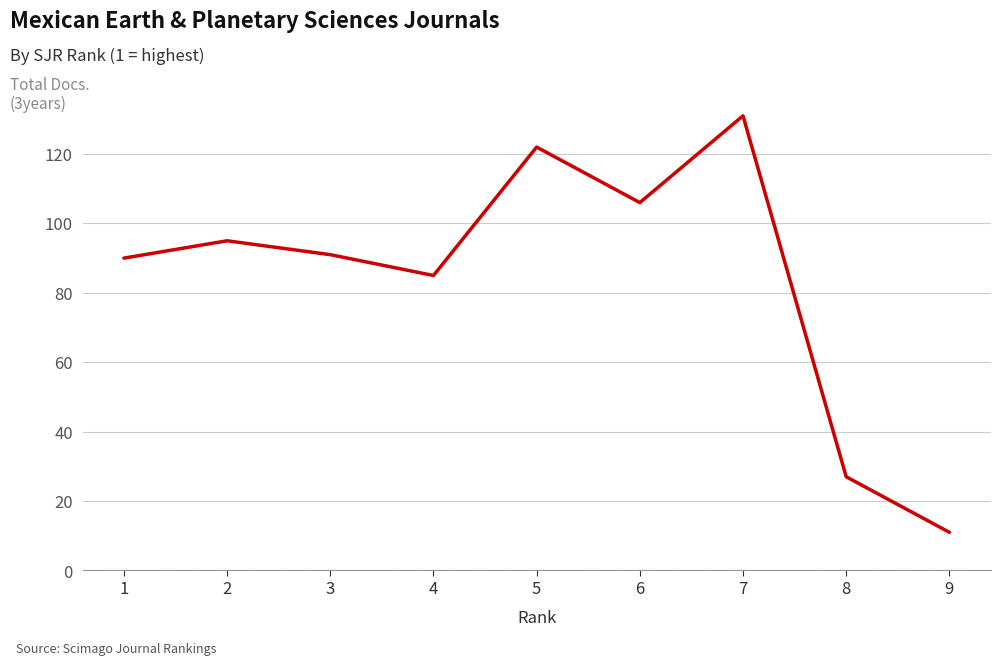

How many interior local valleys (lower than both neighbors) does the data have?

2